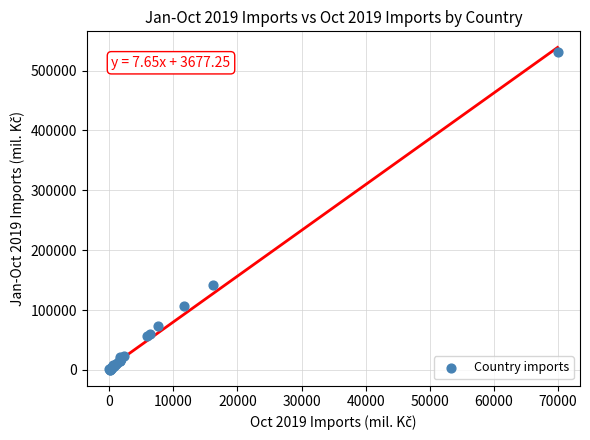

What Y value in the scatter plot is closest to 265513?

142169